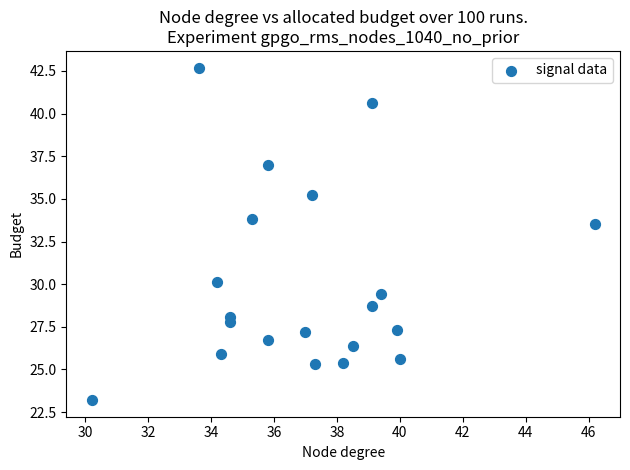

What Y value in the scatter plot is closest to 32?

33.5